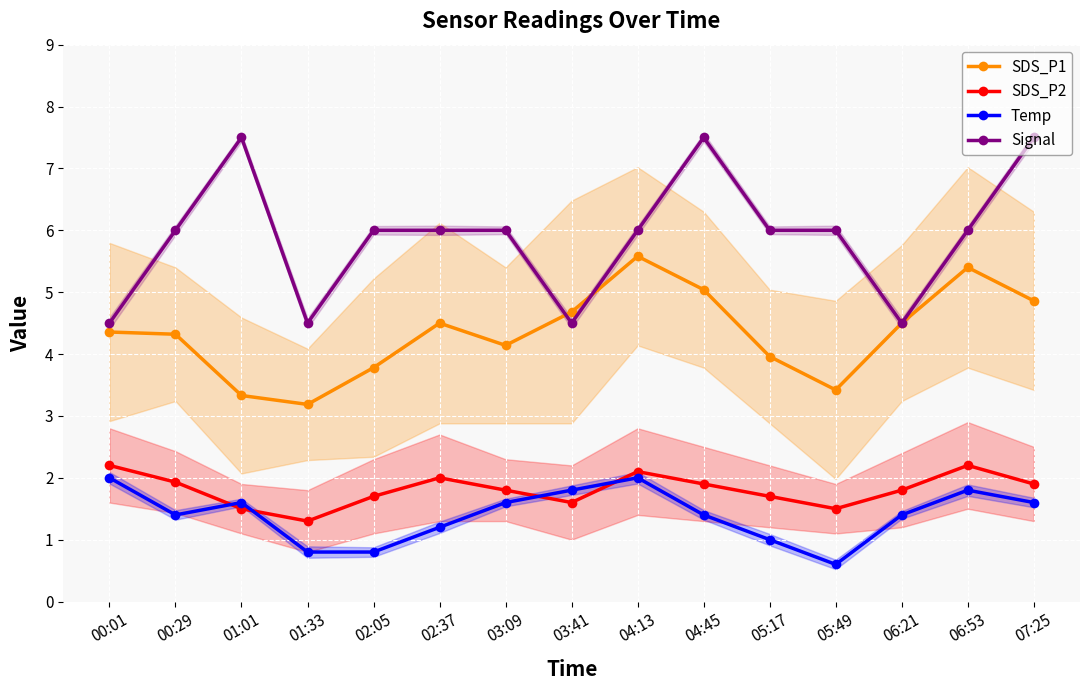

At how many categories does at least one series exceed 6?

3